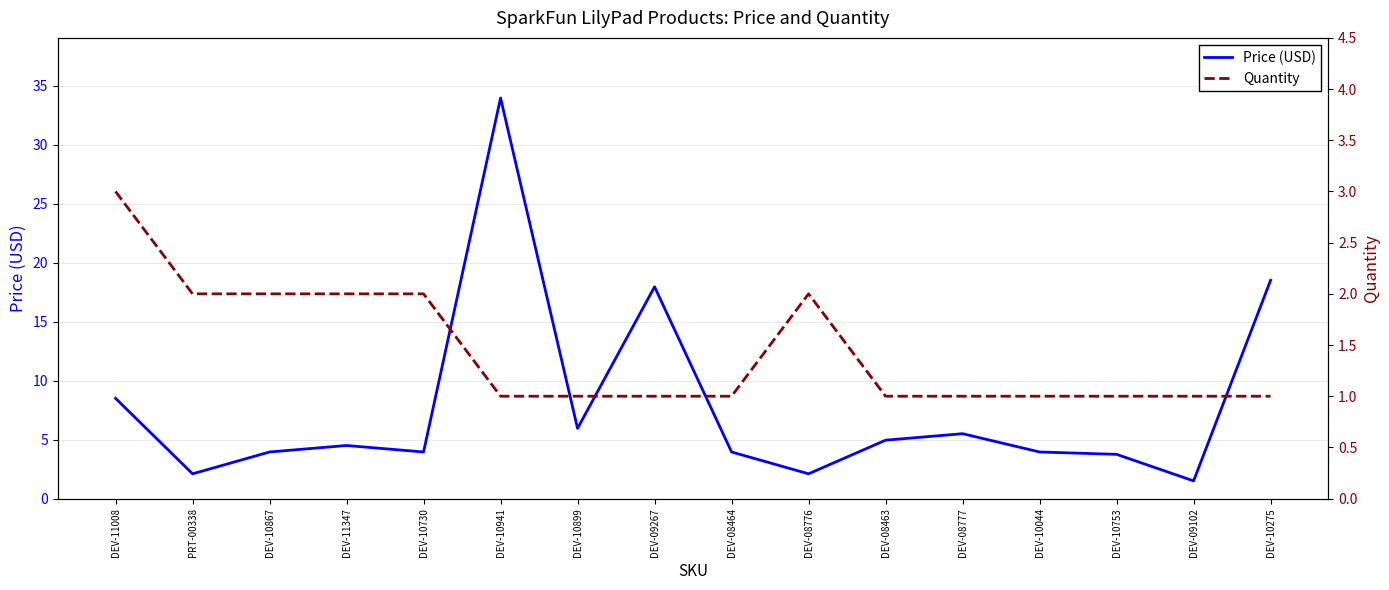

What is the minimum value shown in the chart?

1.0